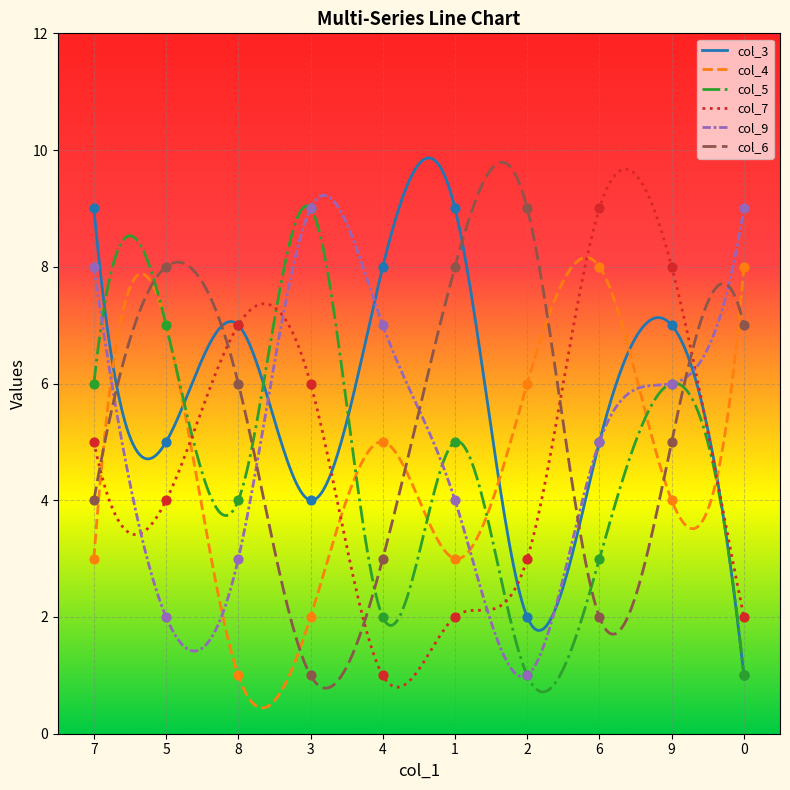

What is the total value across all series at 6?

32